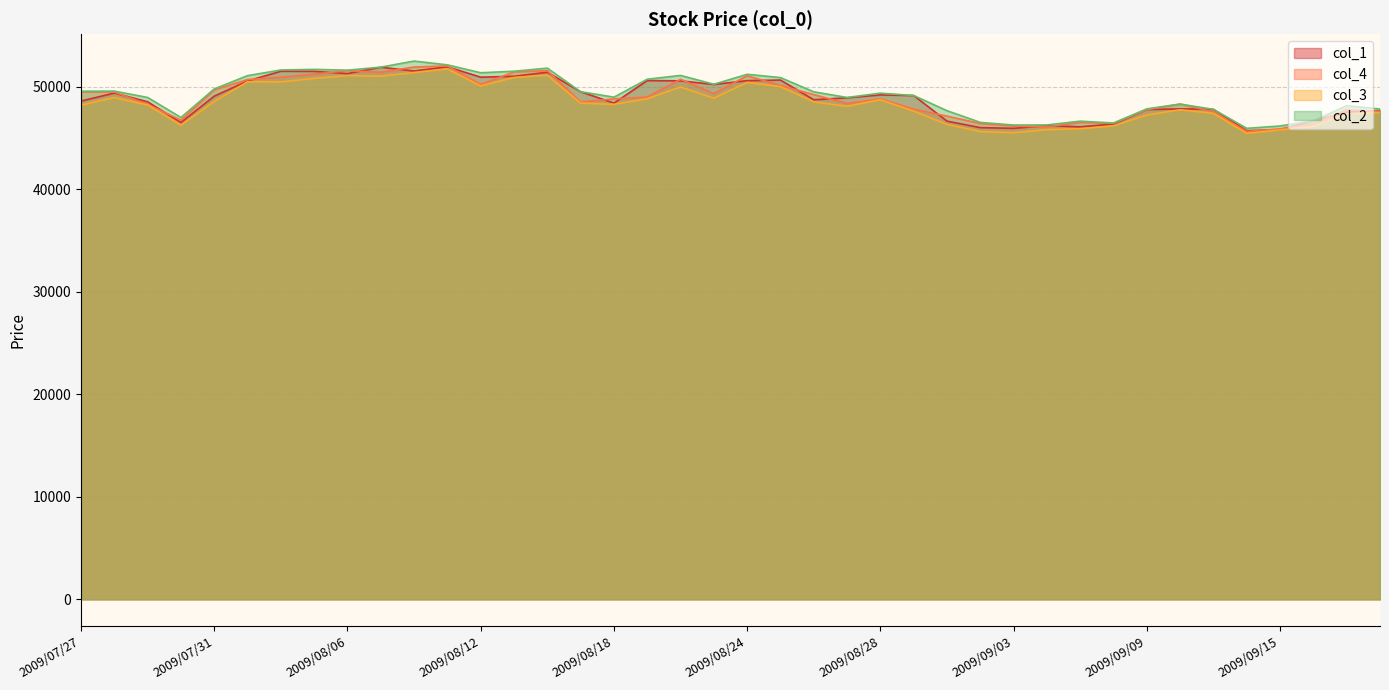

Count the number of data series in this chart.

4